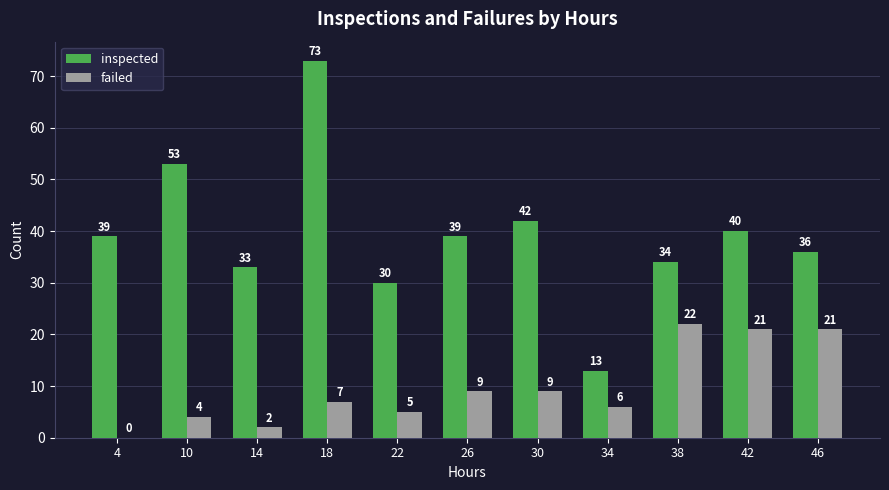

What is the greatest value displayed?

73